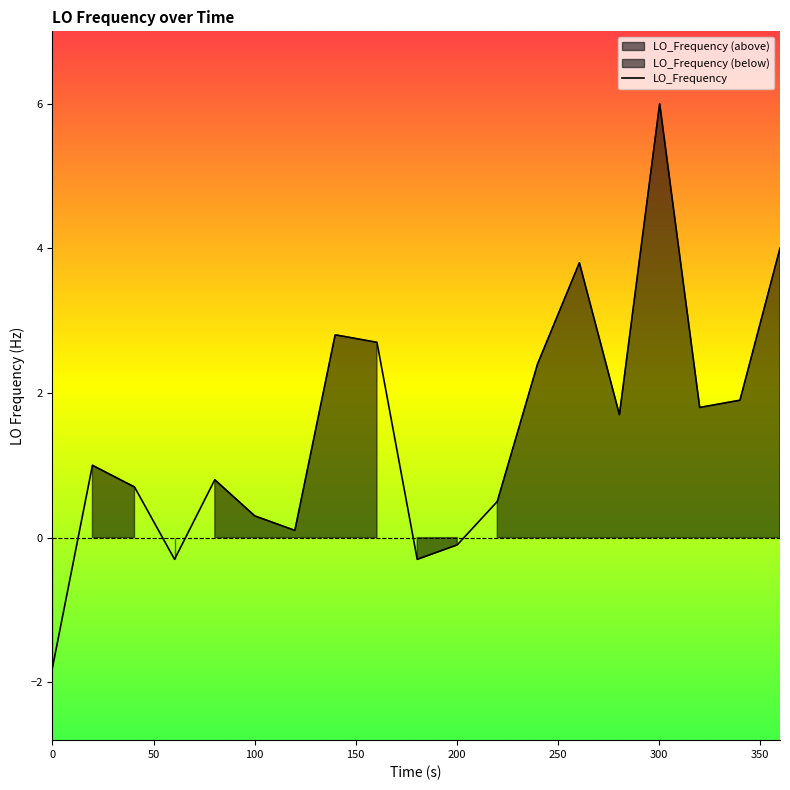

What is the highest value of the LO_Frequency series?

6.0